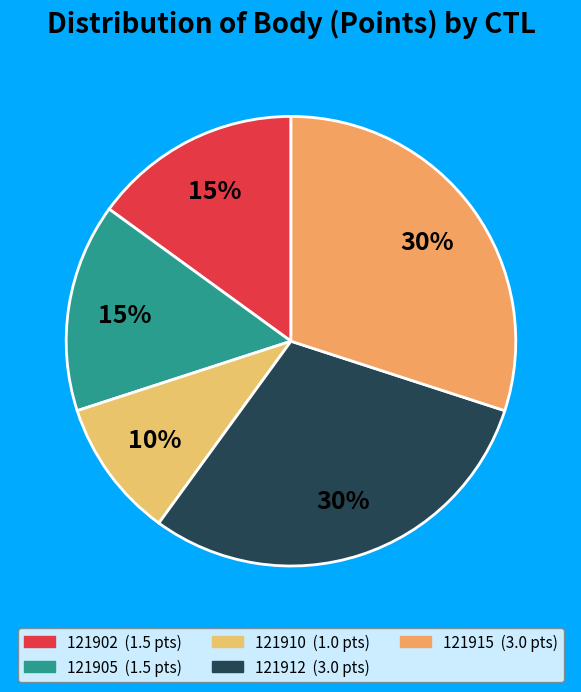

What percentage is NOT represented by 121912?

70.0%